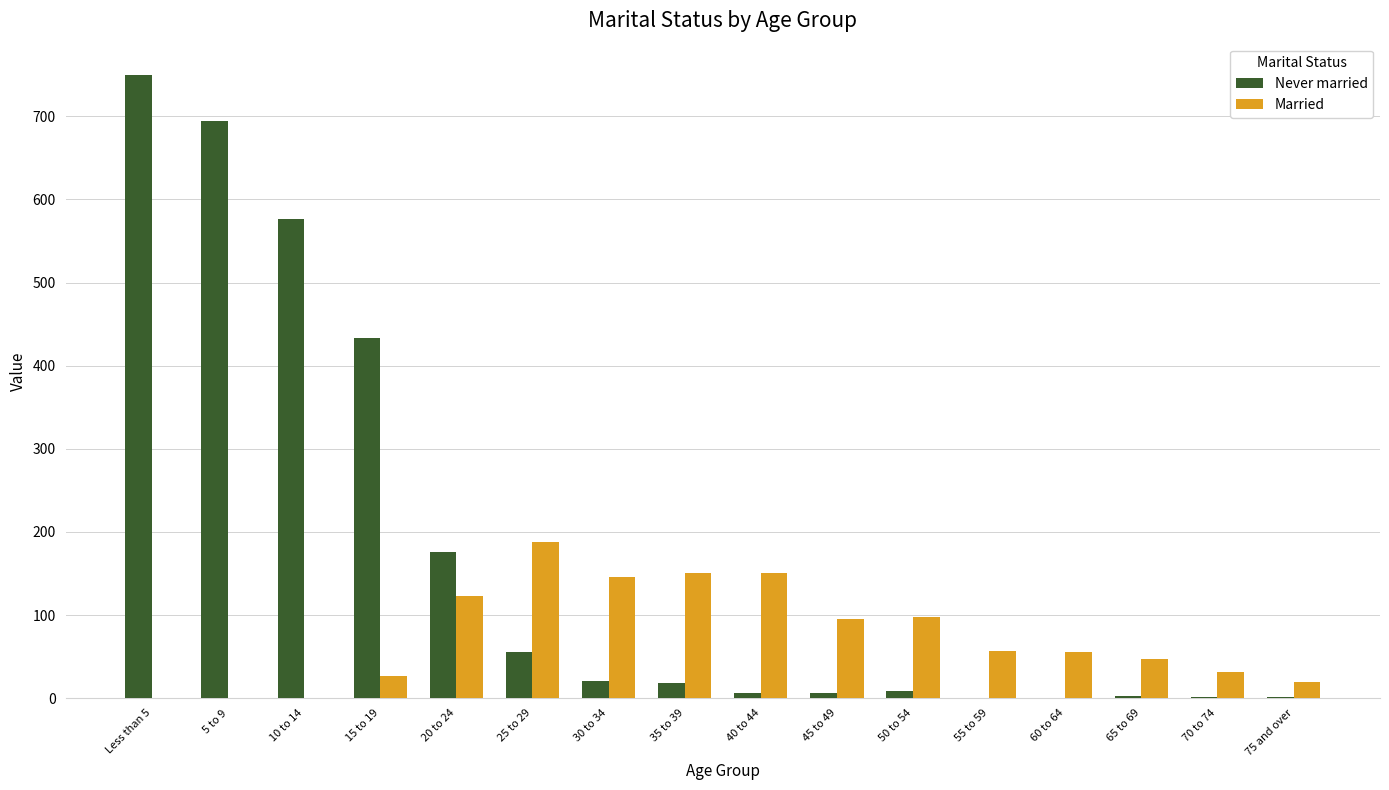

What is the maximum value for Married?

188